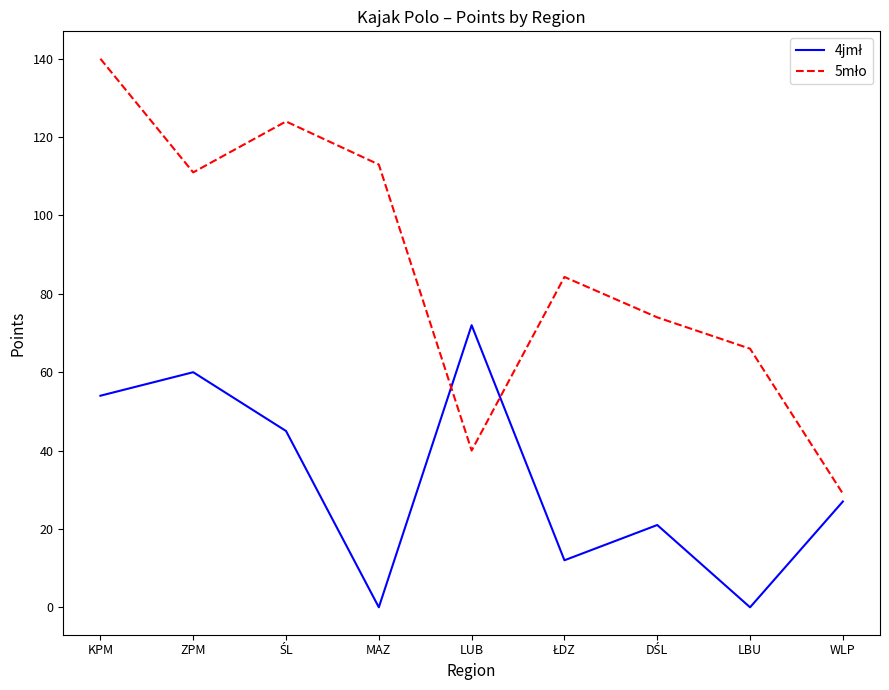

What is the difference between the highest and lowest values at KPM?

86.0